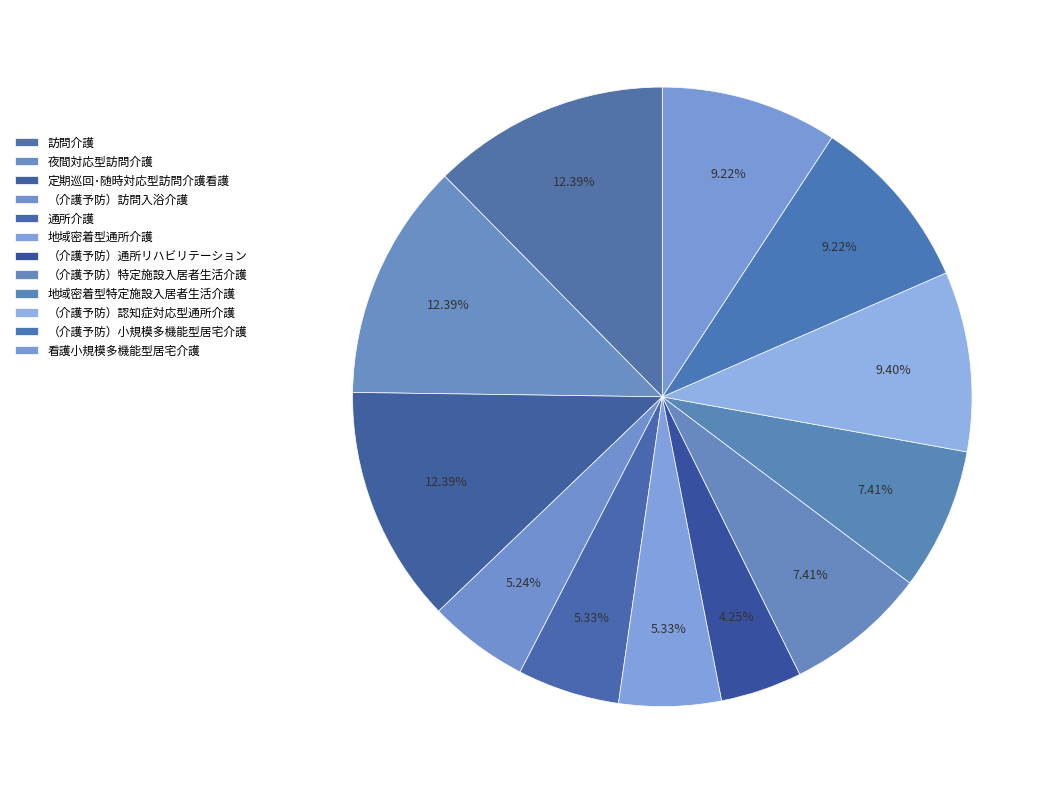

True or false: 夜間対応型訪問介護 accounts for 12% of the total.

True